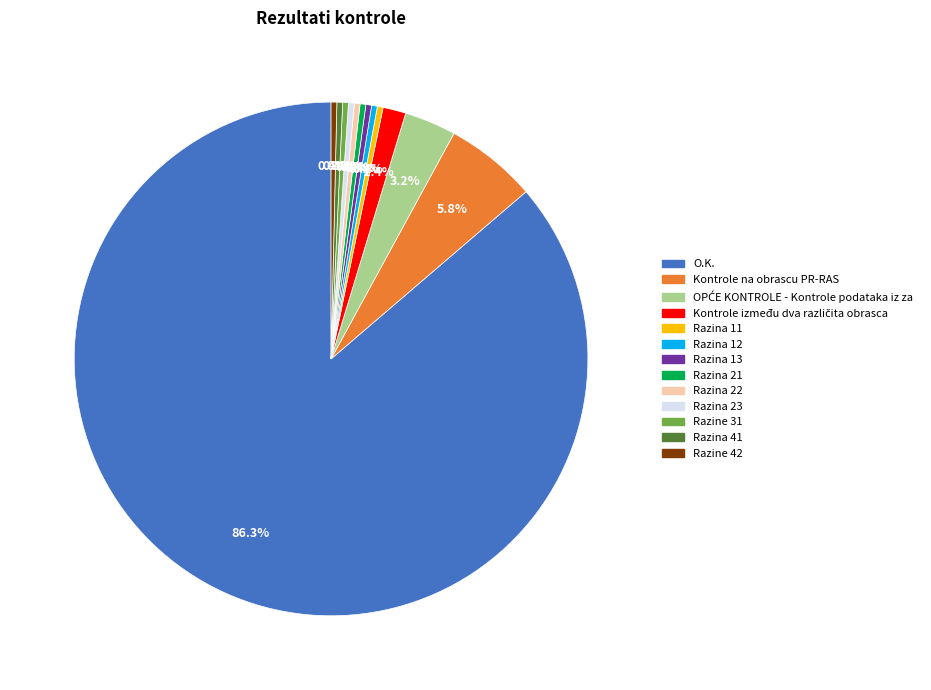

Approximately how many times larger is the value at Razine 42 compared to Razina 11?

1.0